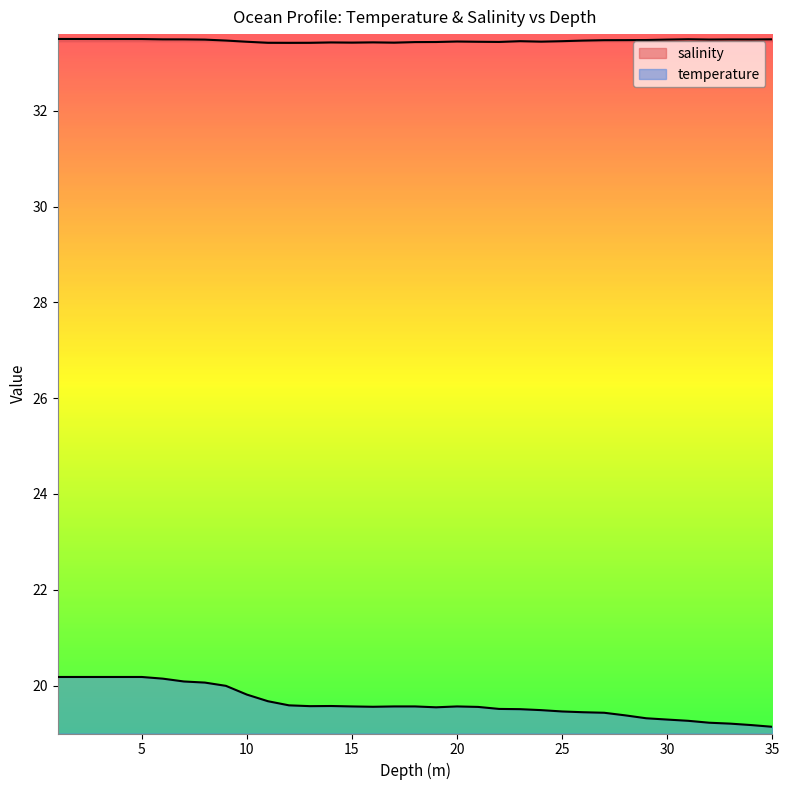

True or false: temperature and salinity intersect in this chart.

False